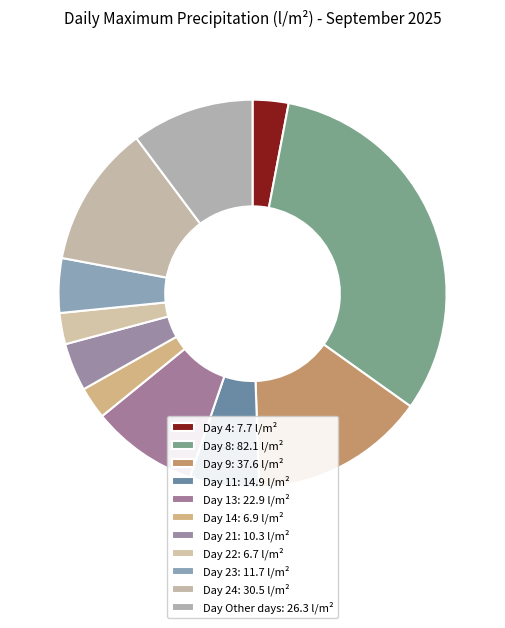

How many slices are in this pie chart?

11